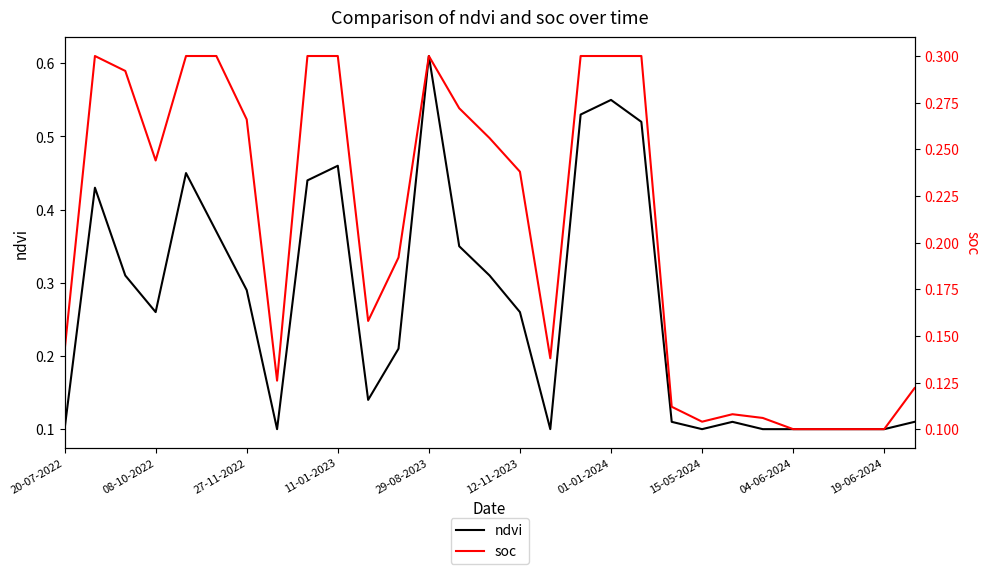

How many times do ndvi and soc cross each other?

10